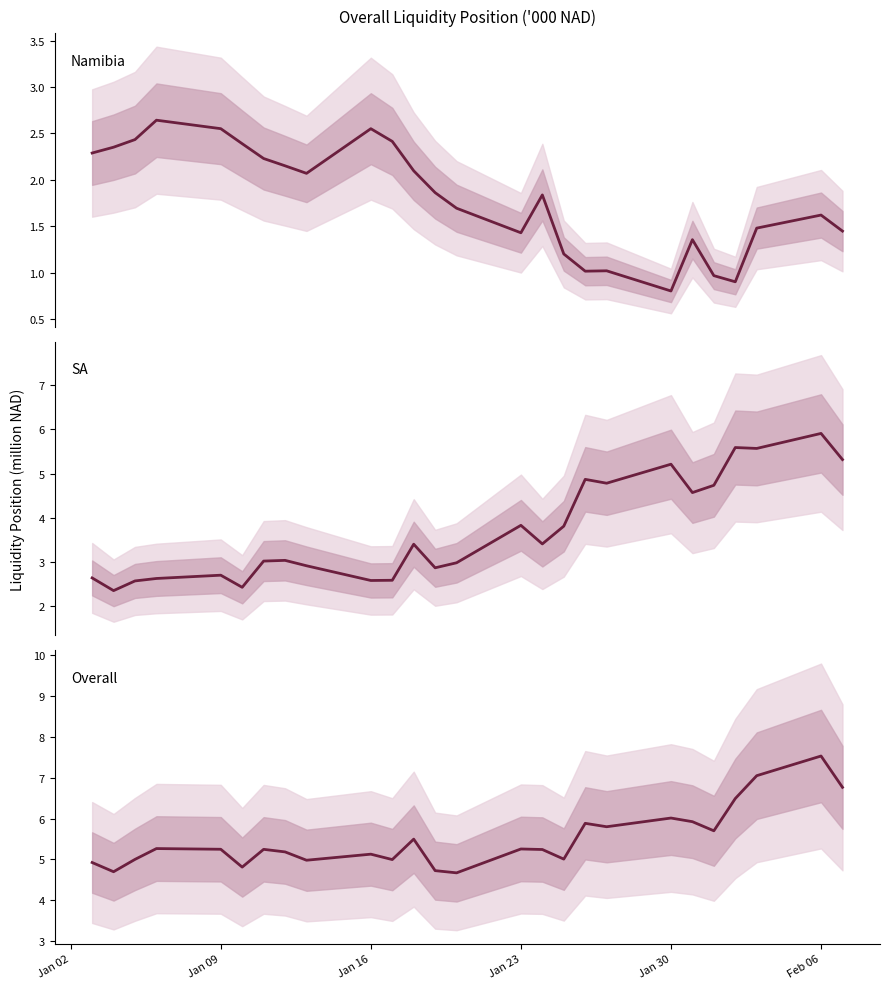

Which series has the widest spread of values?

SA